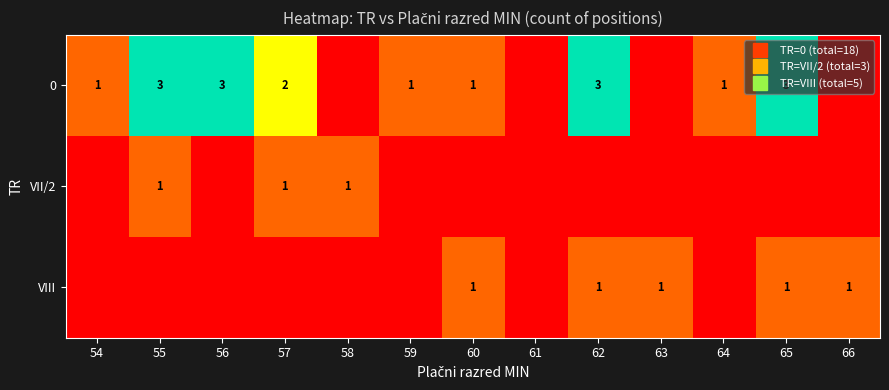

What is the sum of all 0 values?

18